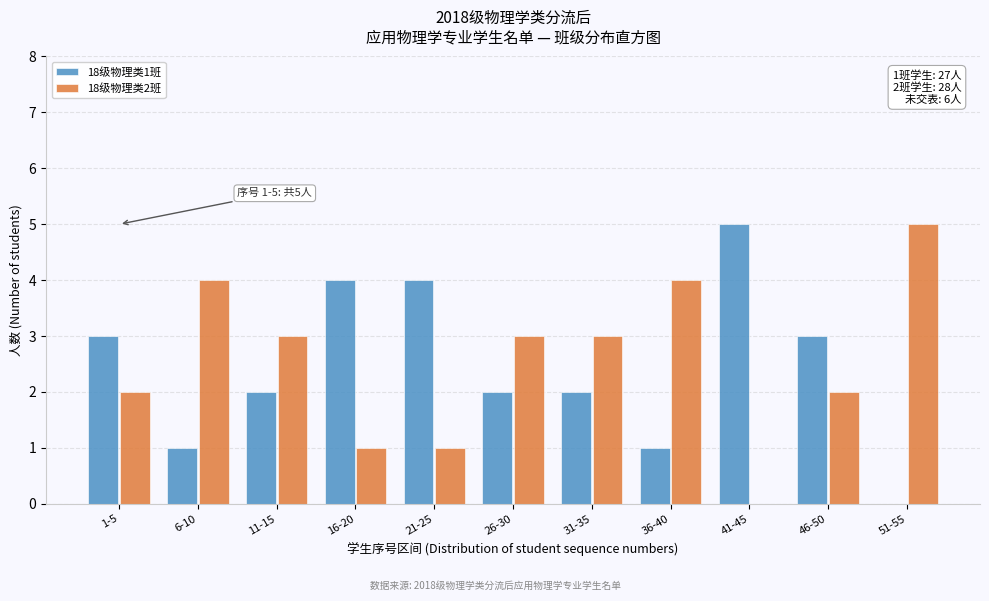

Reading left to right, extract all data points from this chart.

18级物理类1班: 1-5=3	6-10=1	11-15=2	16-20=4	21-25=4	26-30=2	31-35=2	36-40=1	41-45=5	46-50=3	51-55=0
18级物理类2班: 1-5=2	6-10=4	11-15=3	16-20=1	21-25=1	26-30=3	31-35=3	36-40=4	41-45=0	46-50=2	51-55=5